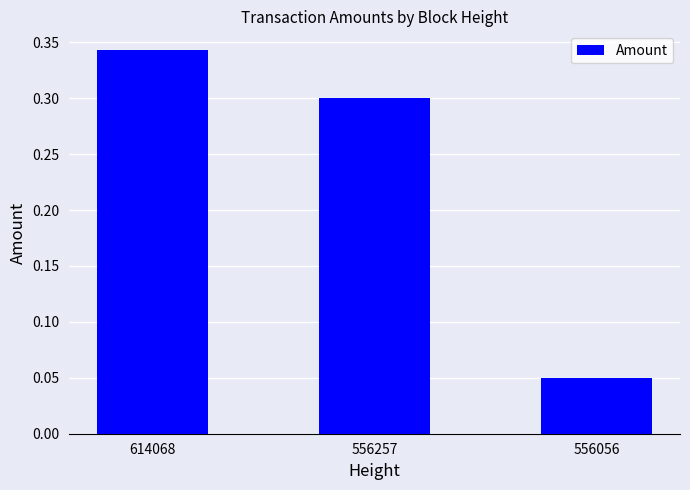

Where is the data nearest to the value 0?

556056